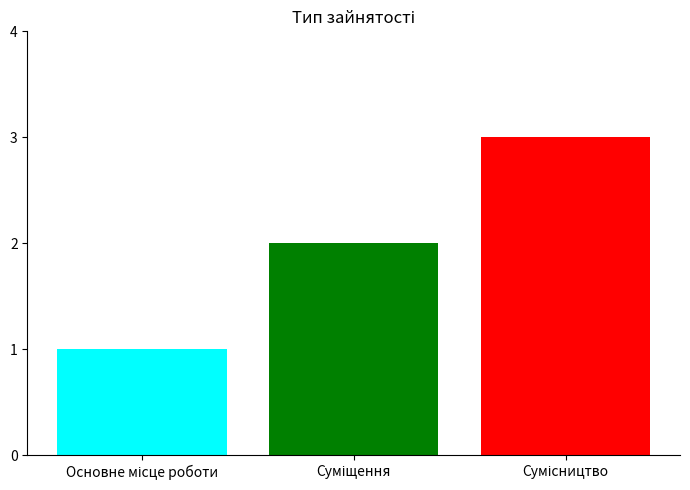

How many bars are there in total?

3